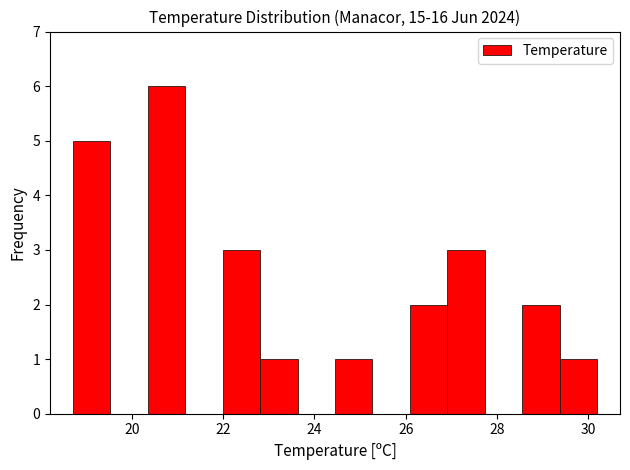

Over which range of the x-axis is the bar tallest?

20.4 to 21.2